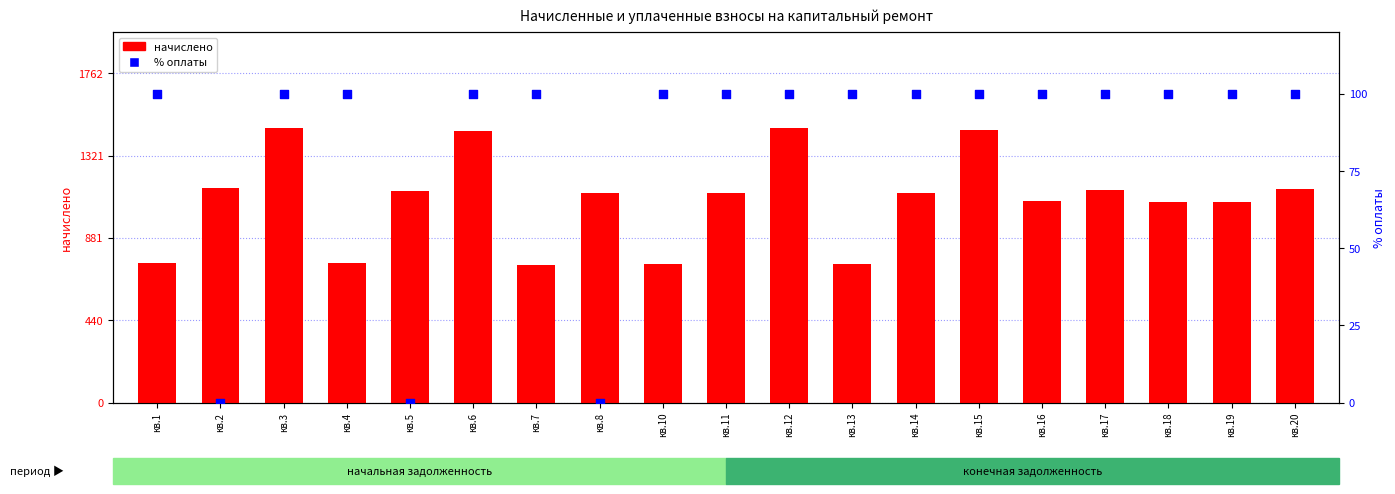

At which category is the sum across all series the highest?

кв.3